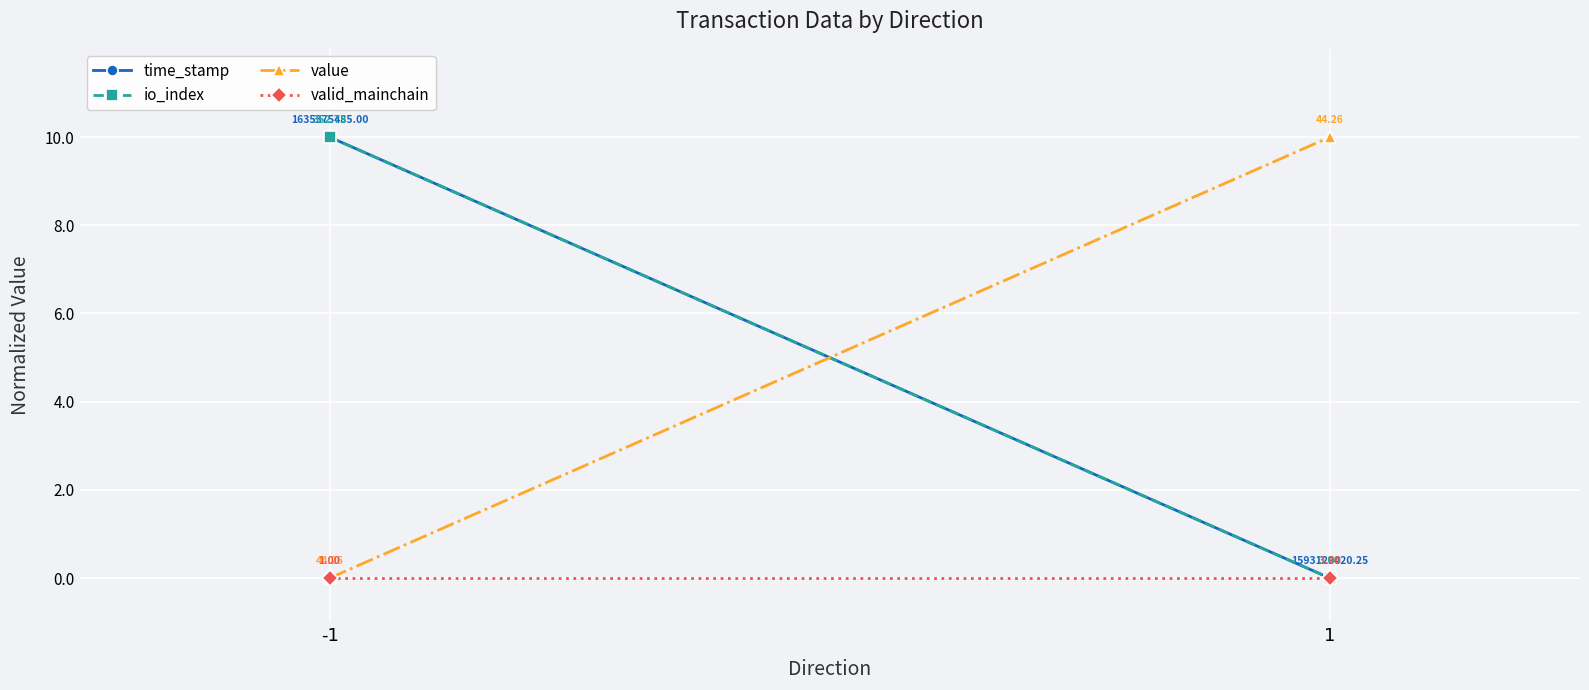

Reading right to left, extract all data points from this chart.

time_stamp: 0	10
io_index: 0	10
value: 10	0
valid_mainchain: 0	0